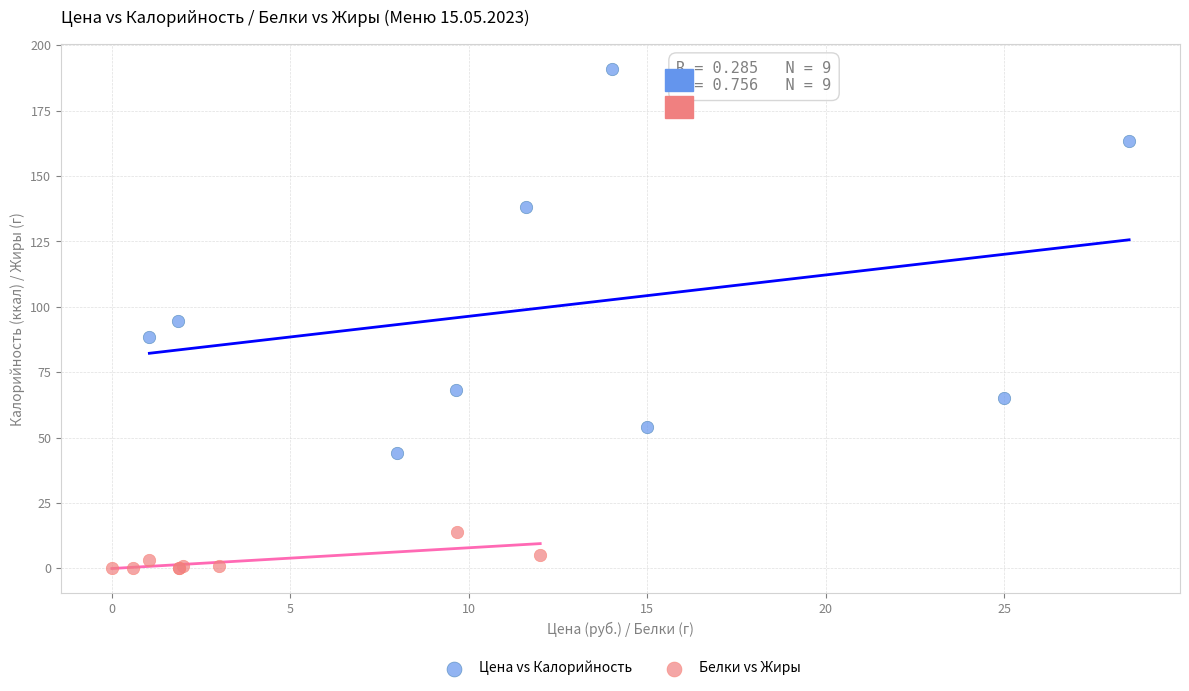

Which series reaches the maximum Y coordinate?

Цена vs Калорийность